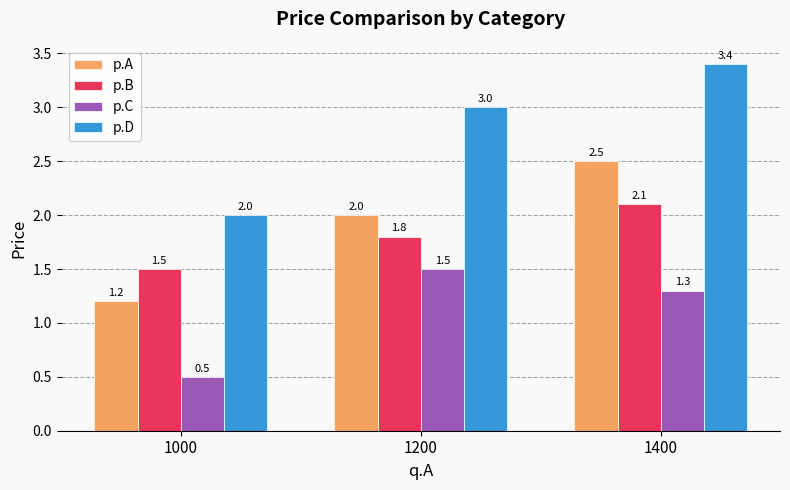

Is it true that p.D equals 4.9 at 1400?

False